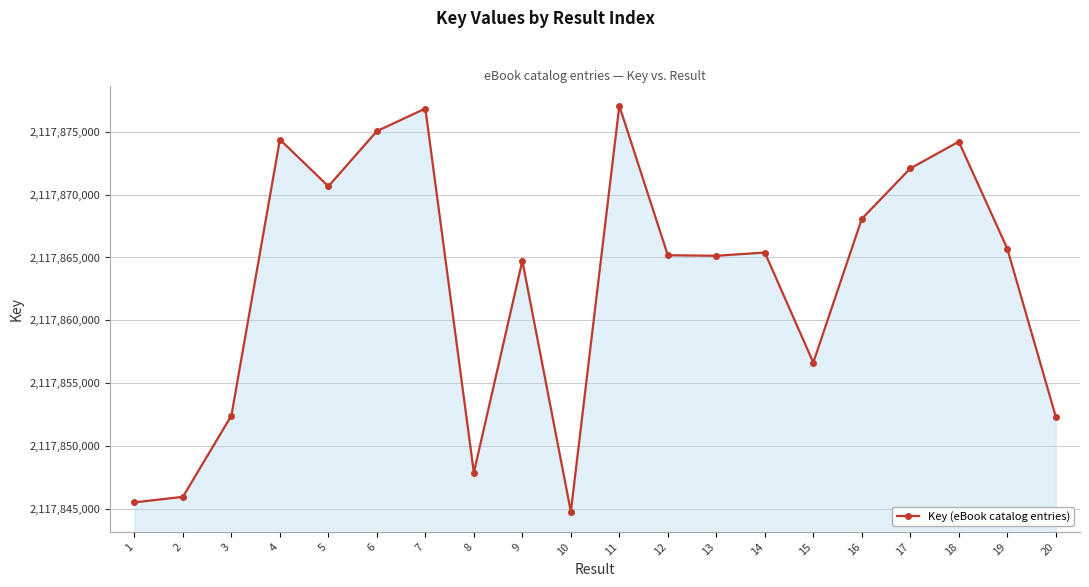

How many lines are shown in the chart?

1